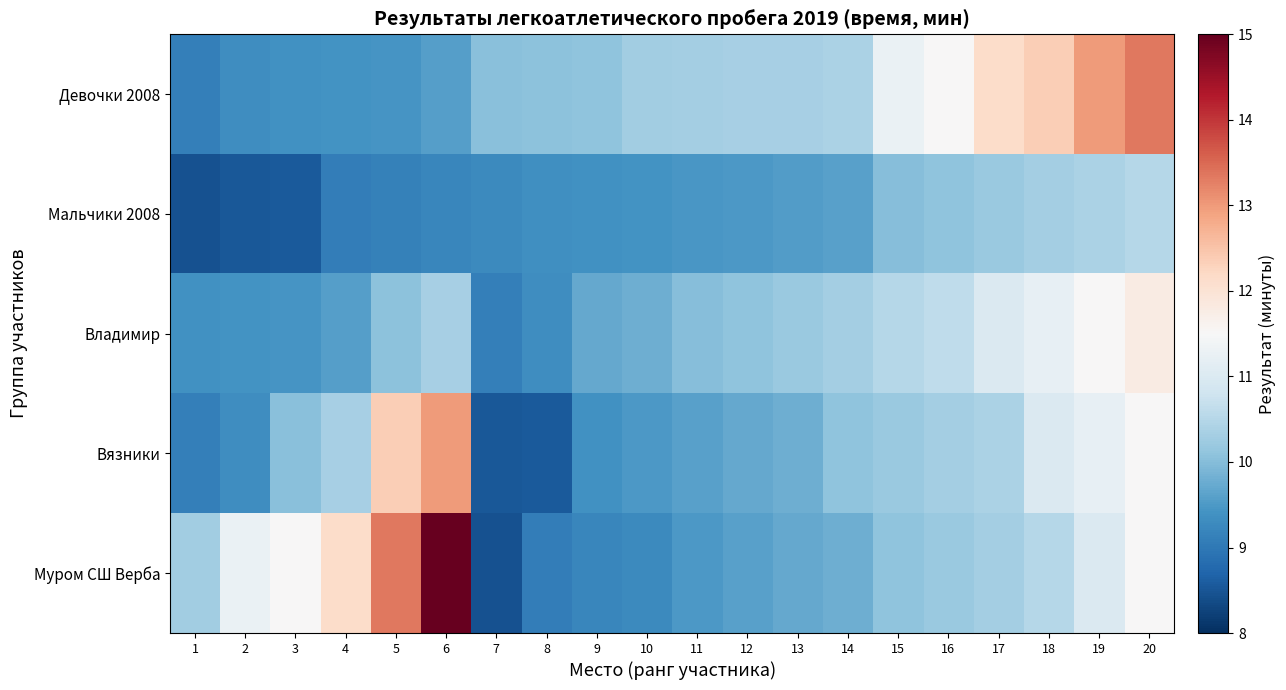

Which series has the largest range (max minus min)?

Муром СШ Верба